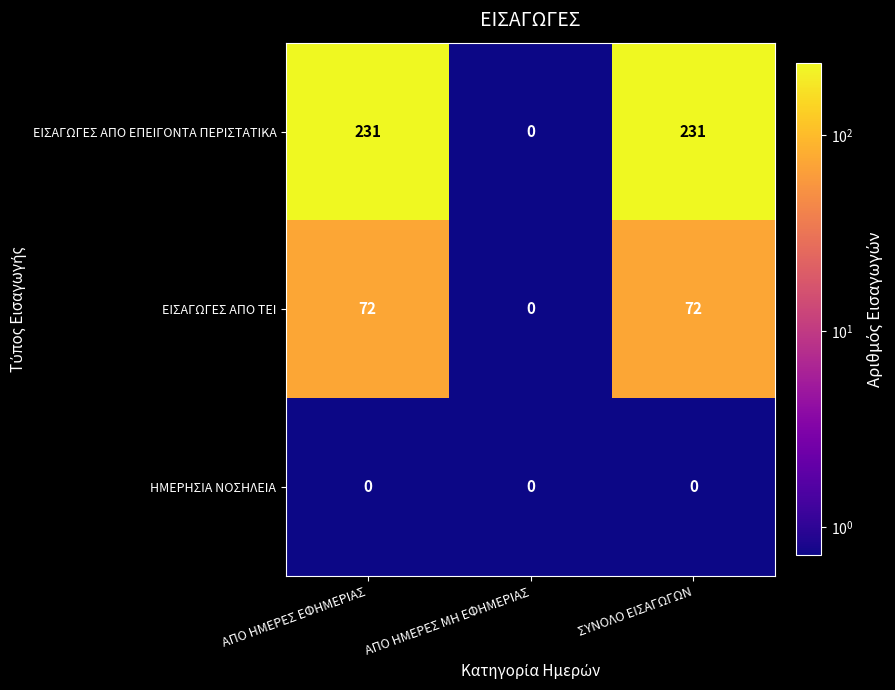

What is the sum of all ΕΙΣΑΓΩΓΕΣ ΑΠΟ ΤΕΙ values?

144